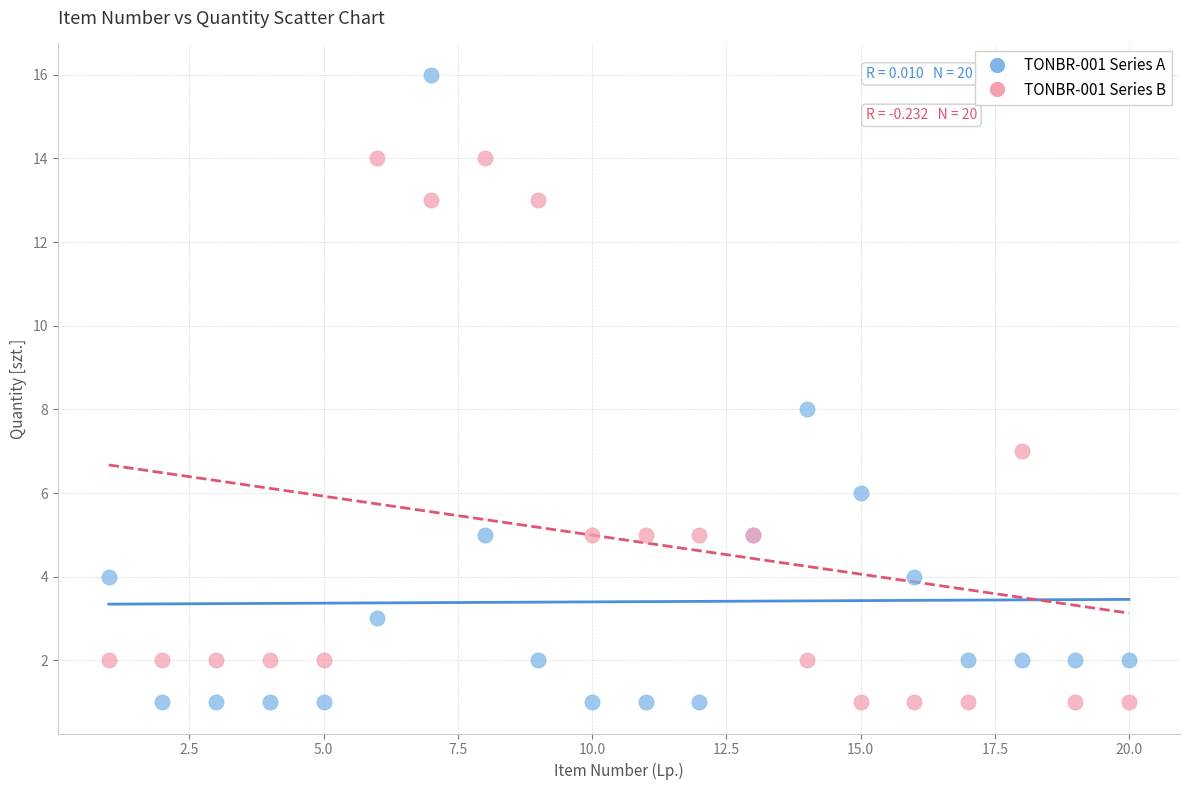

Which series has the largest Y range (max minus min)?

TONBR-001 Series A